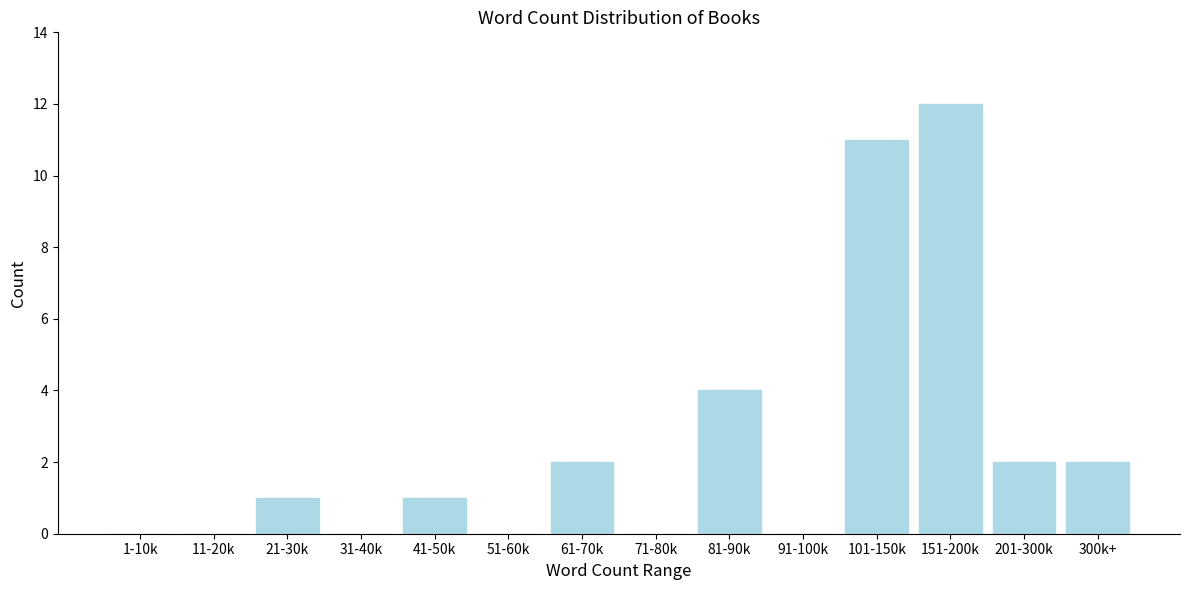

Reading left to right, transcribe all the data shown in this chart.

1-10k=0	11-20k=0	21-30k=1	31-40k=0	41-50k=1	51-60k=0	61-70k=2	71-80k=0	81-90k=4	91-100k=0	101-150k=11	151-200k=12	201-300k=2	300k+=2